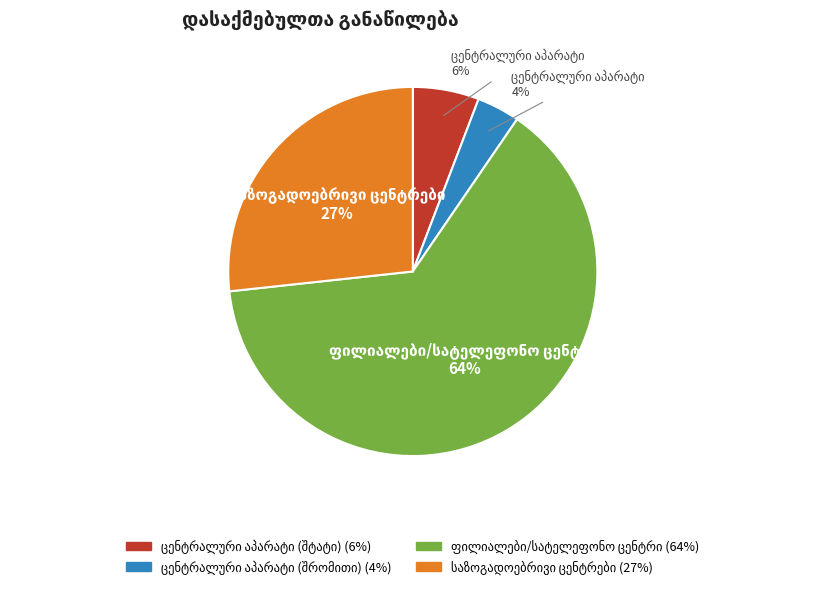

Is there a majority slice in this chart?

Yes